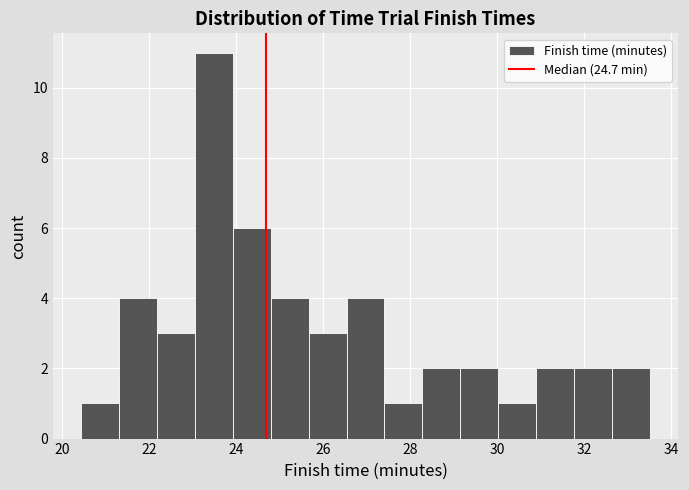

Reading left to right, list every bar in this chart as the range it spans on the x-axis followed by its height. Neither the bar edges nor the heights are printed on the chart, so give them approximately, as read against the axes.

20.4 to 21.4: 1
21.4 to 22.2: 4
22.2 to 23.0: 3
23.0 to 24.0: 11
24.0 to 24.8: 6
24.8 to 25.6: 4
25.6 to 26.6: 3
26.6 to 27.4: 4
27.4 to 28.2: 1
28.2 to 29.2: 2
29.2 to 30.0: 2
30.0 to 30.8: 1
30.8 to 31.8: 2
31.8 to 32.6: 2
32.6 to 33.6: 2